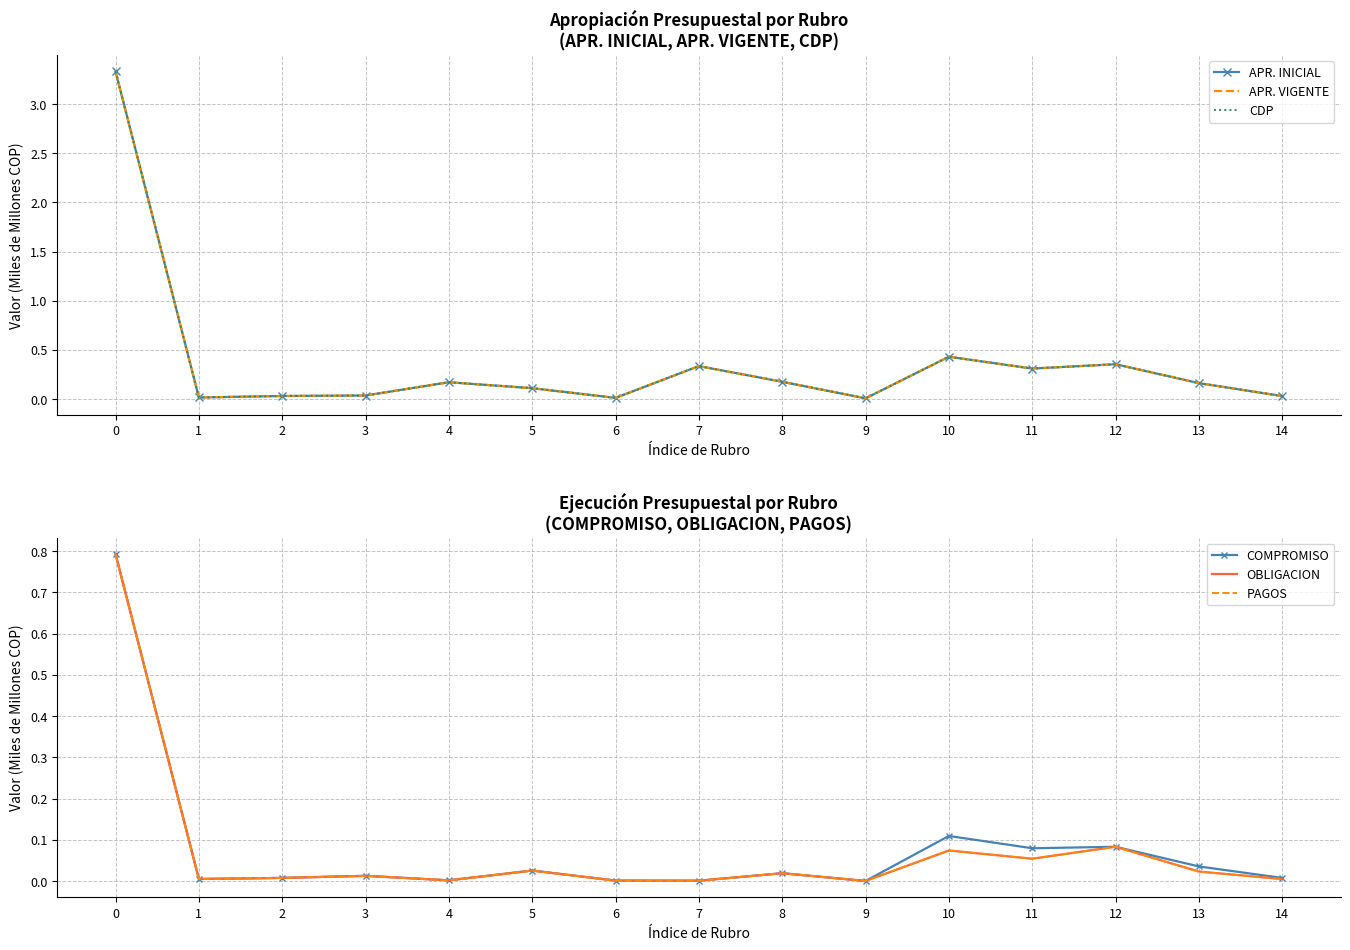

At which category does the chart reach its minimum across all series?

9